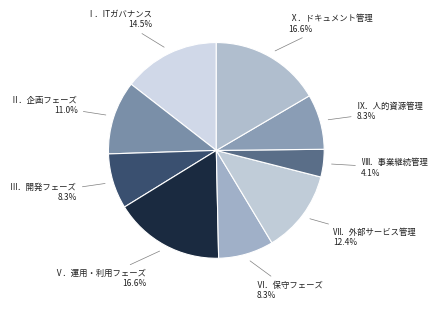

Does Ⅲ．開発フェーズ represent more than half of the total?

No